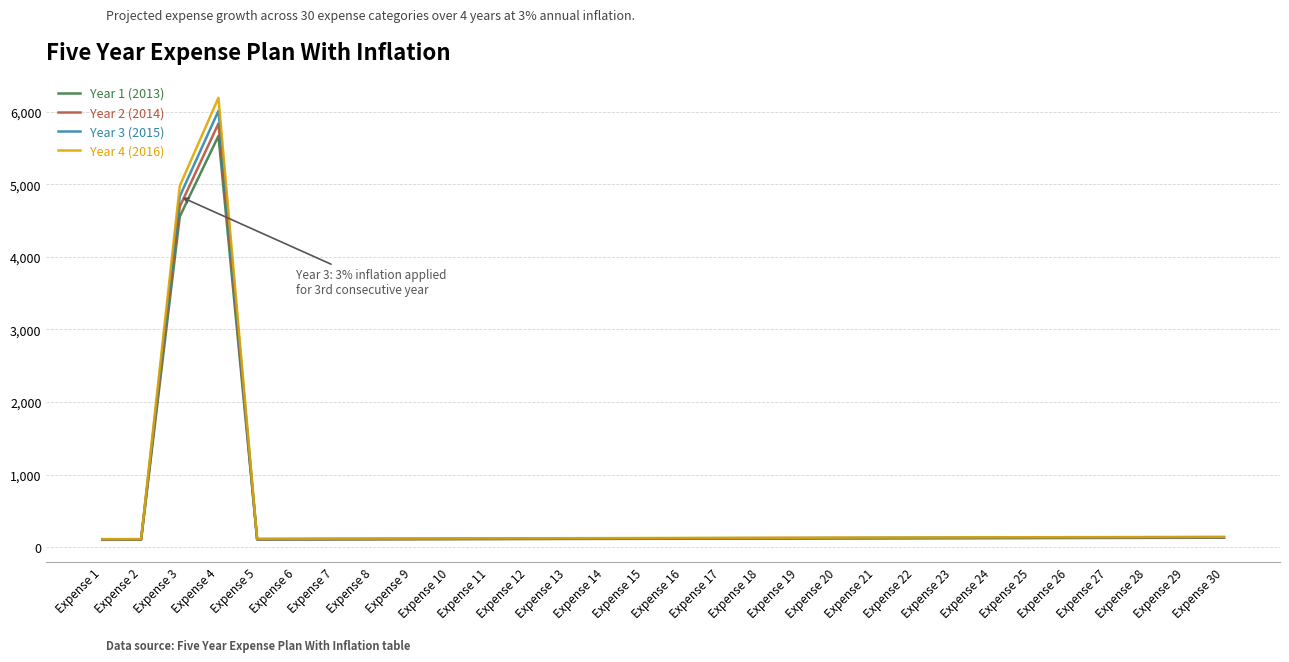

In Year 1 (2013), how many points are higher than both neighbors (excluding endpoints)?

1